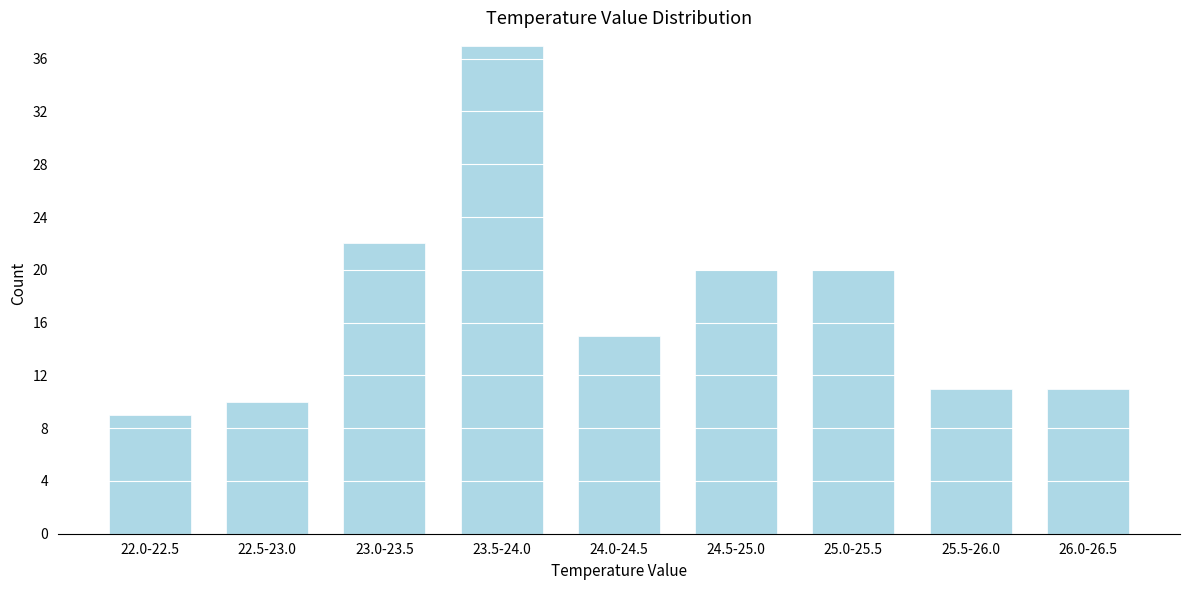

Reading right to left, what are all the values shown in this chart?

11	11	20	20	15	37	22	10	9